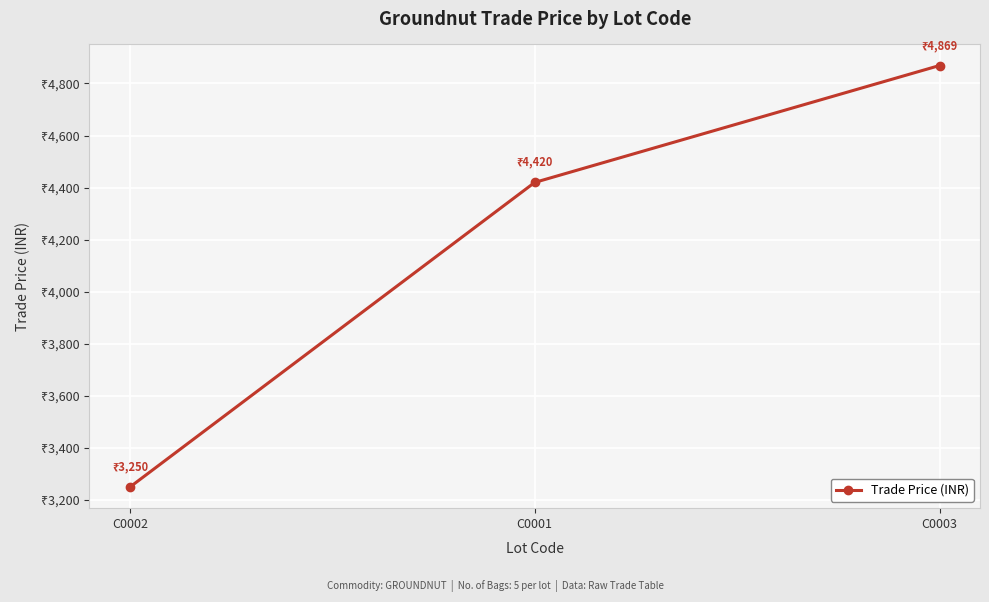

Is this an area chart (filled region under the line)?

No